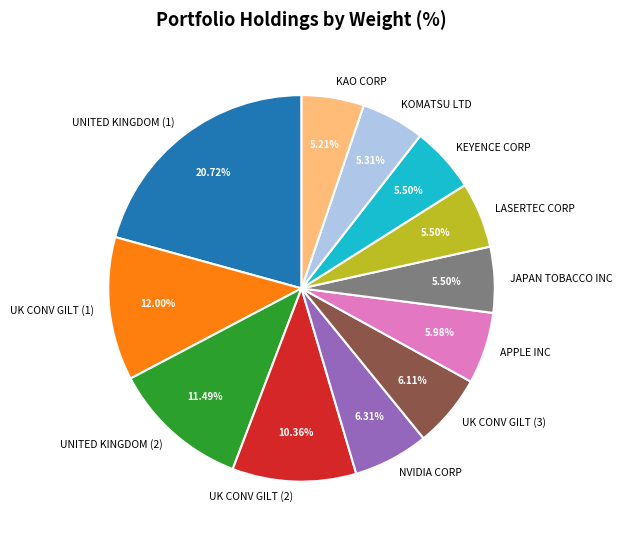

True or false: UNITED KINGDOM (1) accounts for 21% of the total.

True